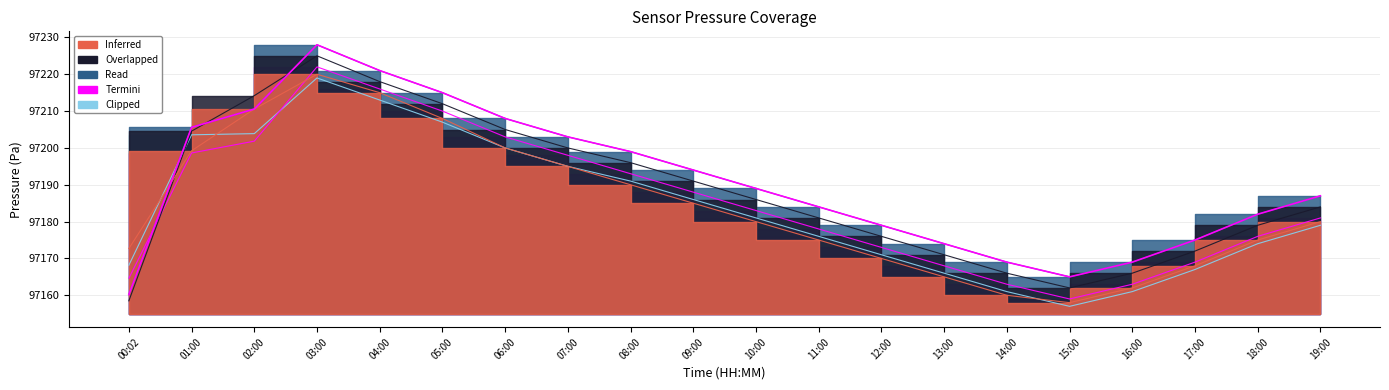

What is the value of the Overlapped point at the 18th from the left?

97172.0